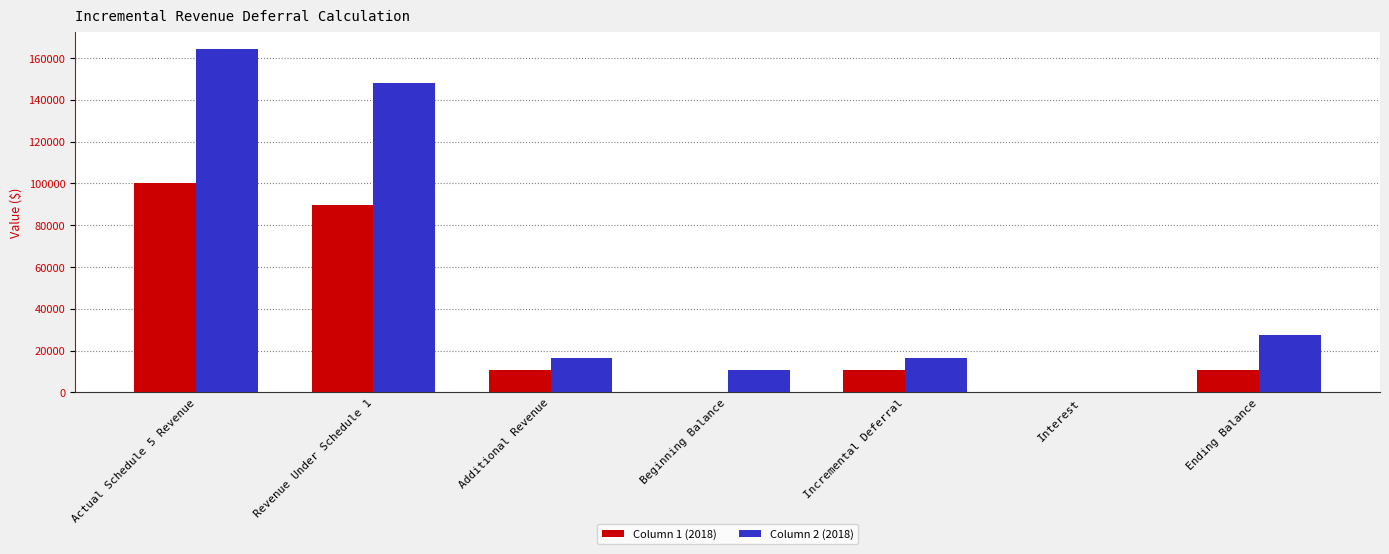

What is the total value across all series at Actual Schedule 5 Revenue?

264793.8